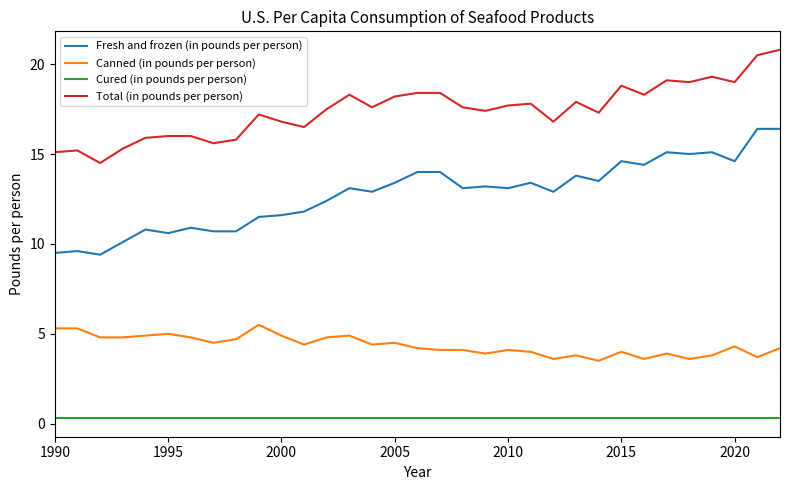

True or false: Canned (in pounds per person) and Fresh and frozen (in pounds per person) intersect in this chart.

False